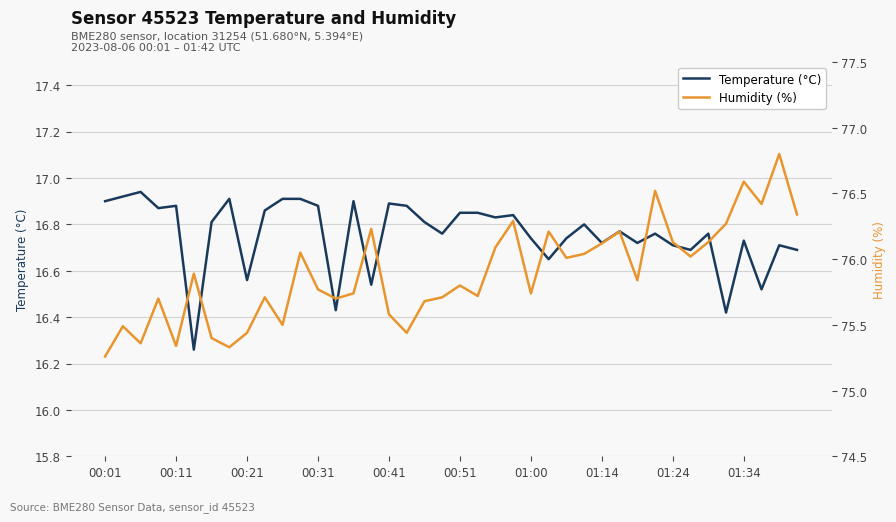

Which has a higher value, 11 or 30?

11